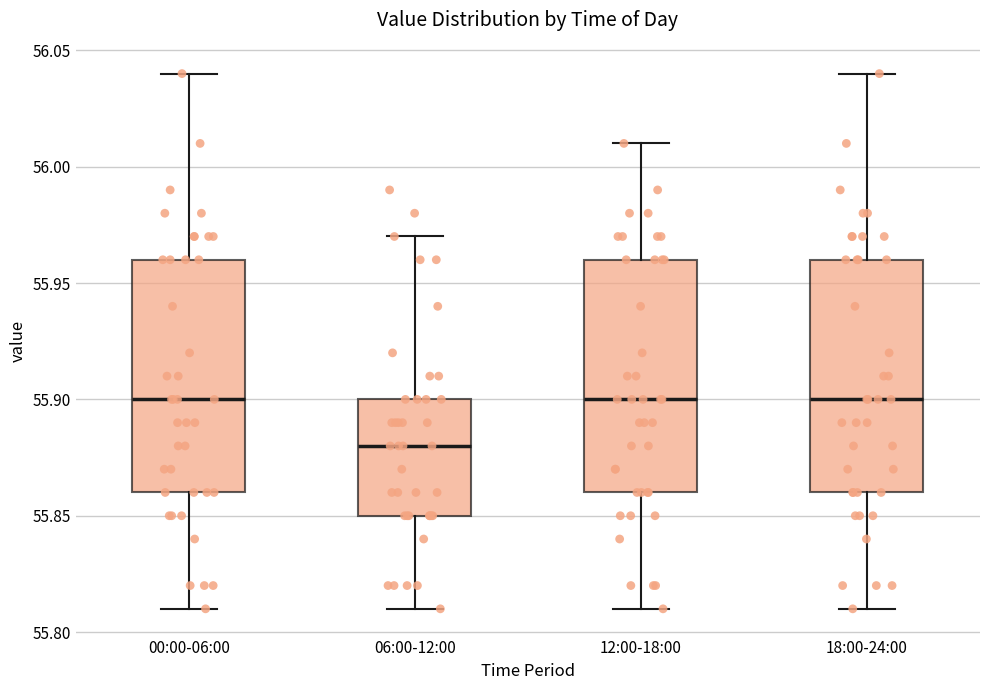

Which box's median line is the lowest?

06:00-12:00